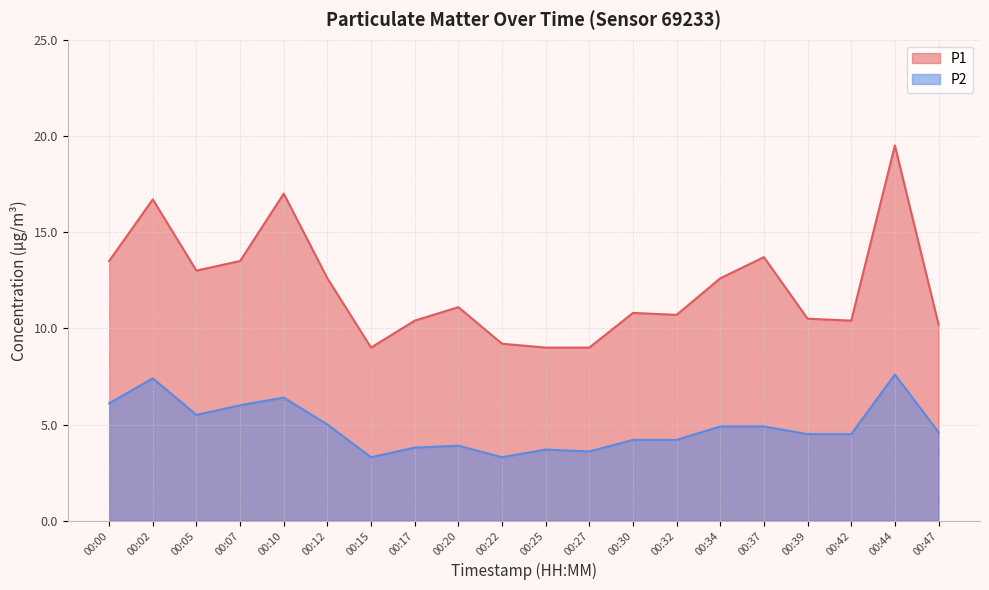

Reading left to right, transcribe all the data shown in this chart.

P1: 13.5	16.7	13.0	13.5	17.0	12.6	9.0	10.4	11.1	9.2	9.0	9.0	10.8	10.7	12.6	13.7	10.5	10.4	19.5	10.2
P2: 6.1	7.4	5.5	6.0	6.4	5.0	3.3	3.8	3.9	3.3	3.7	3.6	4.2	4.2	4.9	4.9	4.5	4.5	7.6	4.6